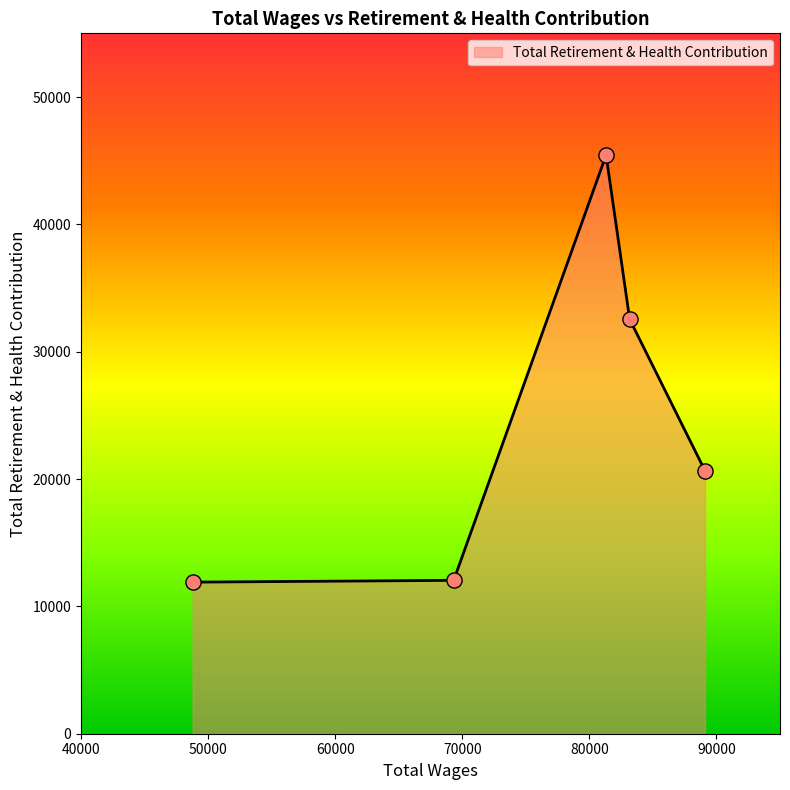

True or false: there are more than 1 points higher than both neighbors.

False